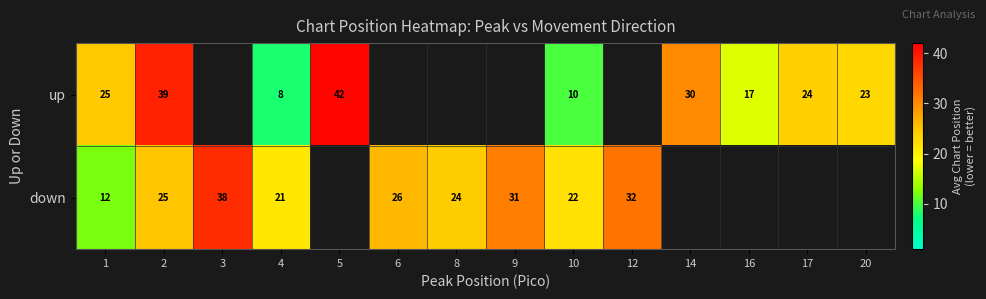

Which series has the widest spread of values?

row_0